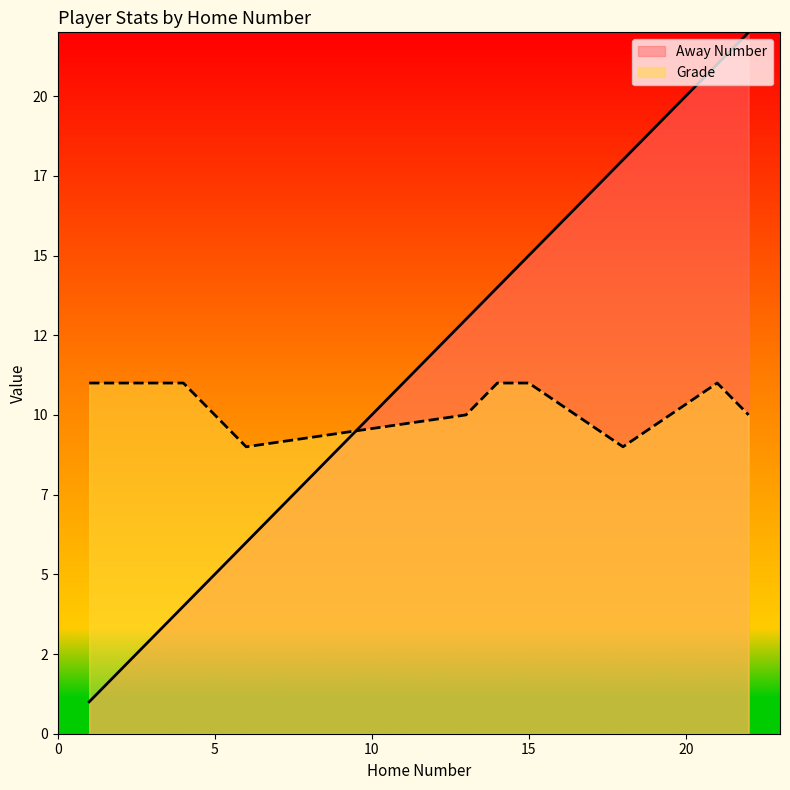

Which category has the lowest value across all series?

1